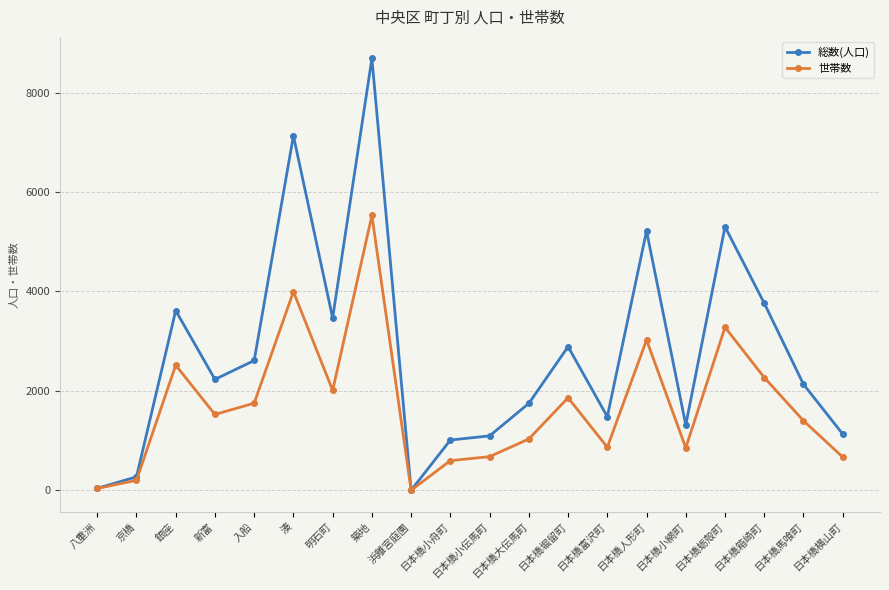

True or false: 世帯数 has a value of 2516 at 銀座.

True